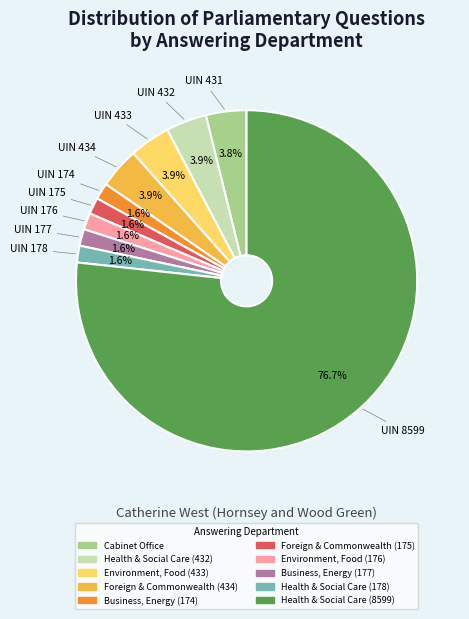

To the nearest percent, what percentage of the pie is Cabinet Office?

4%